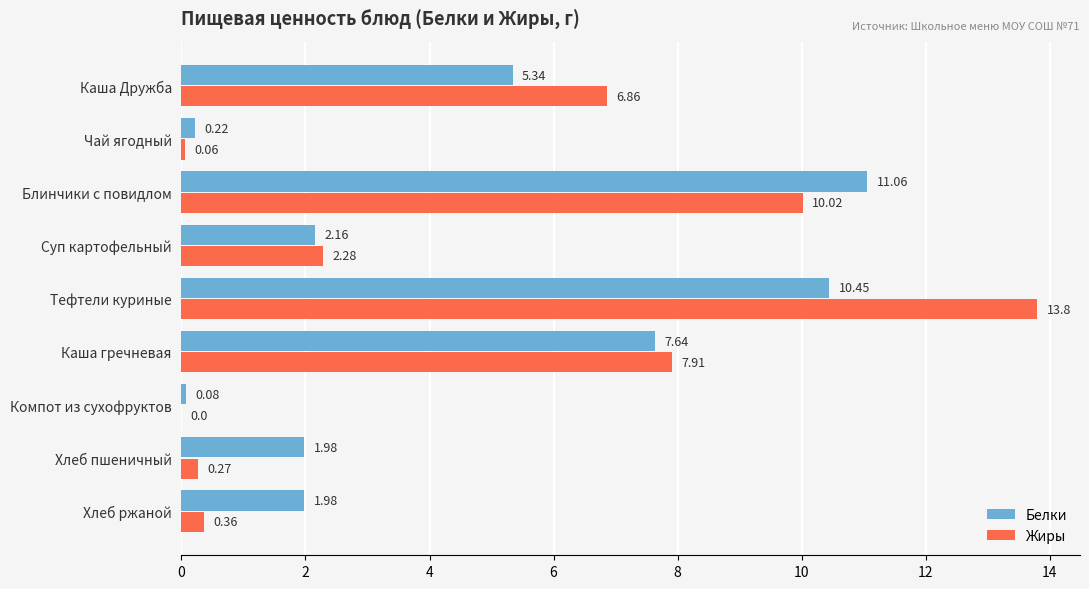

What is the maximum value shown in the chart?

13.8